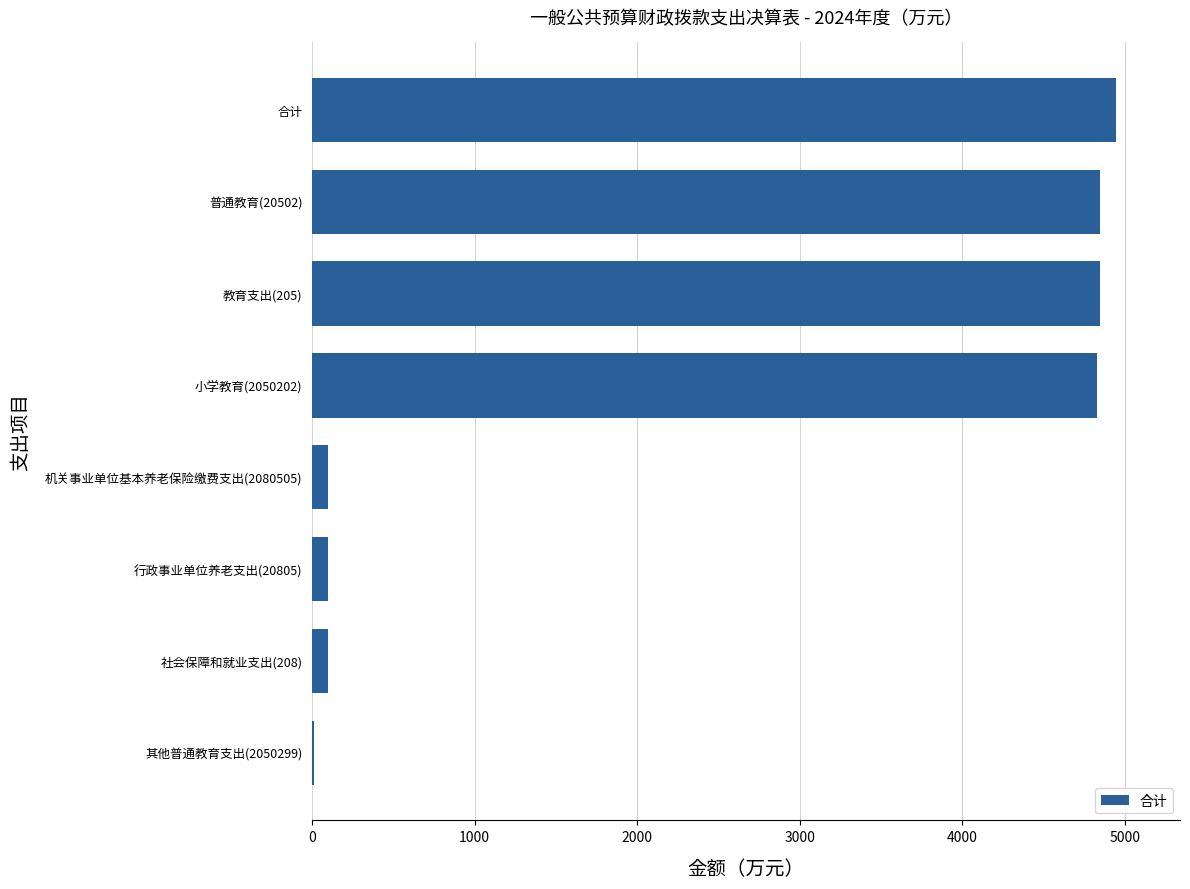

Approximately how many times larger is the value at 合计 compared to 普通教育(20502)?

1.0